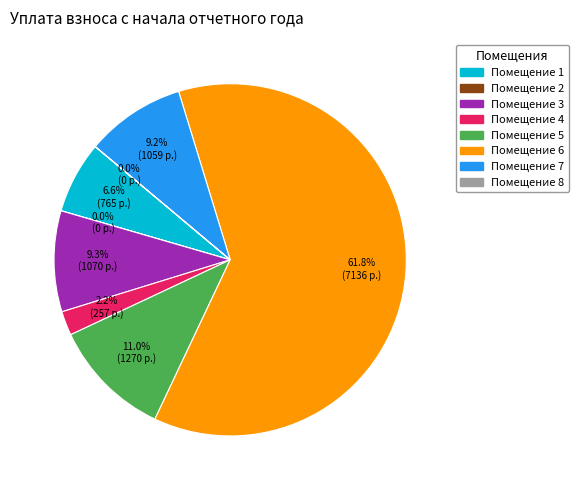

Is there a majority slice in this chart?

Yes